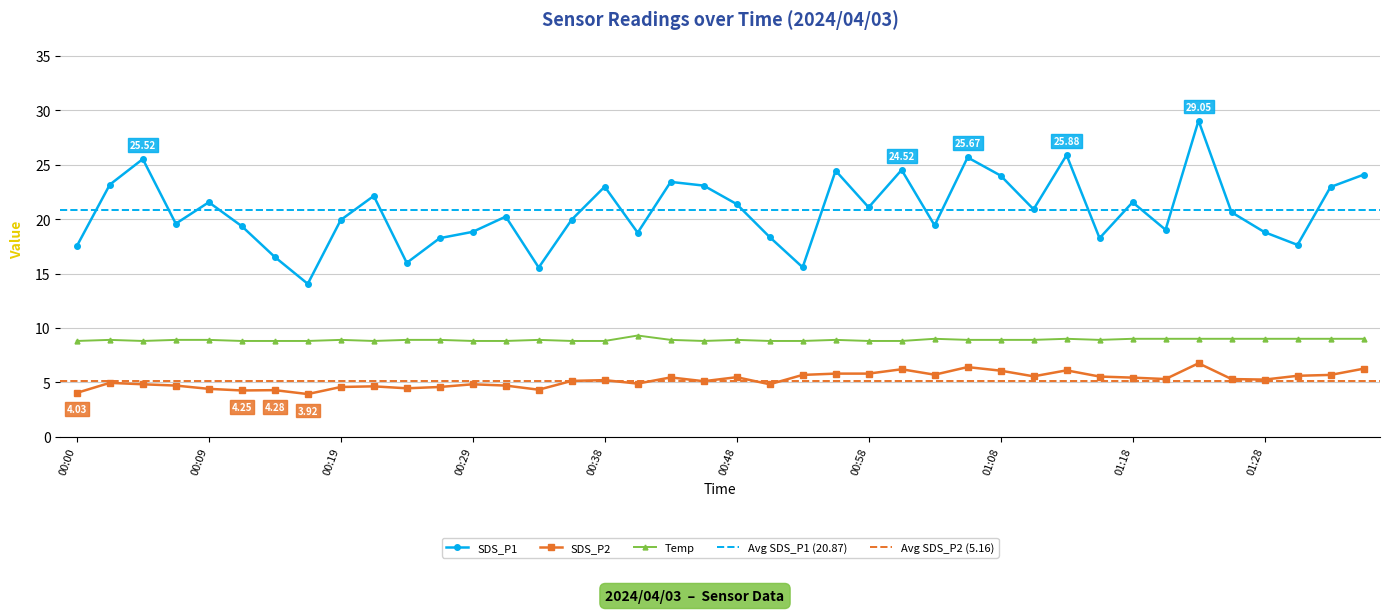

What is the difference between the second highest and minimum values in the SDS_P2 series?

2.5